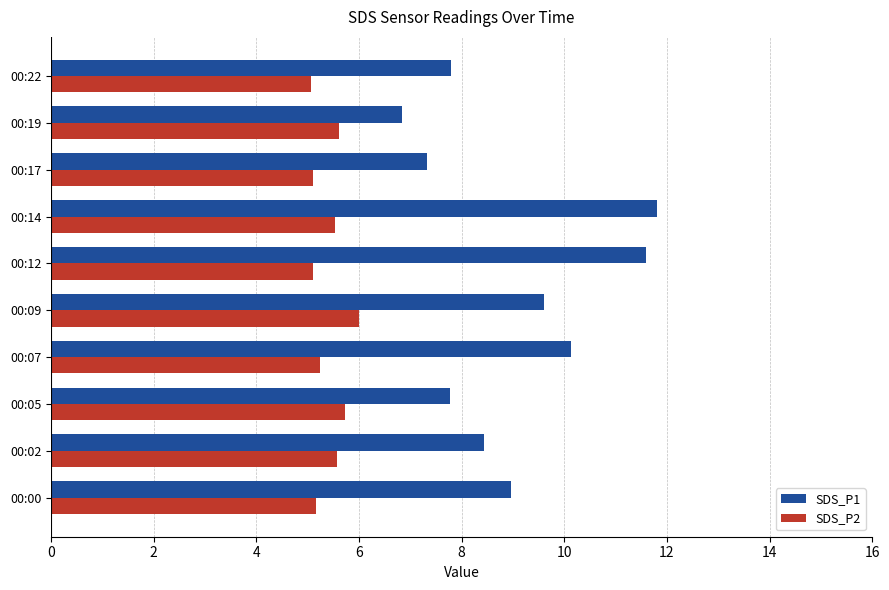

The SDS_P2 series shows 2.7 at 00:12. True or false?

False